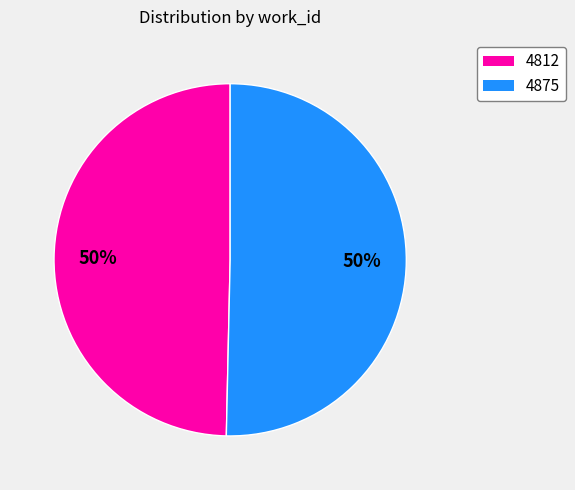

How many segments does this pie chart have?

2